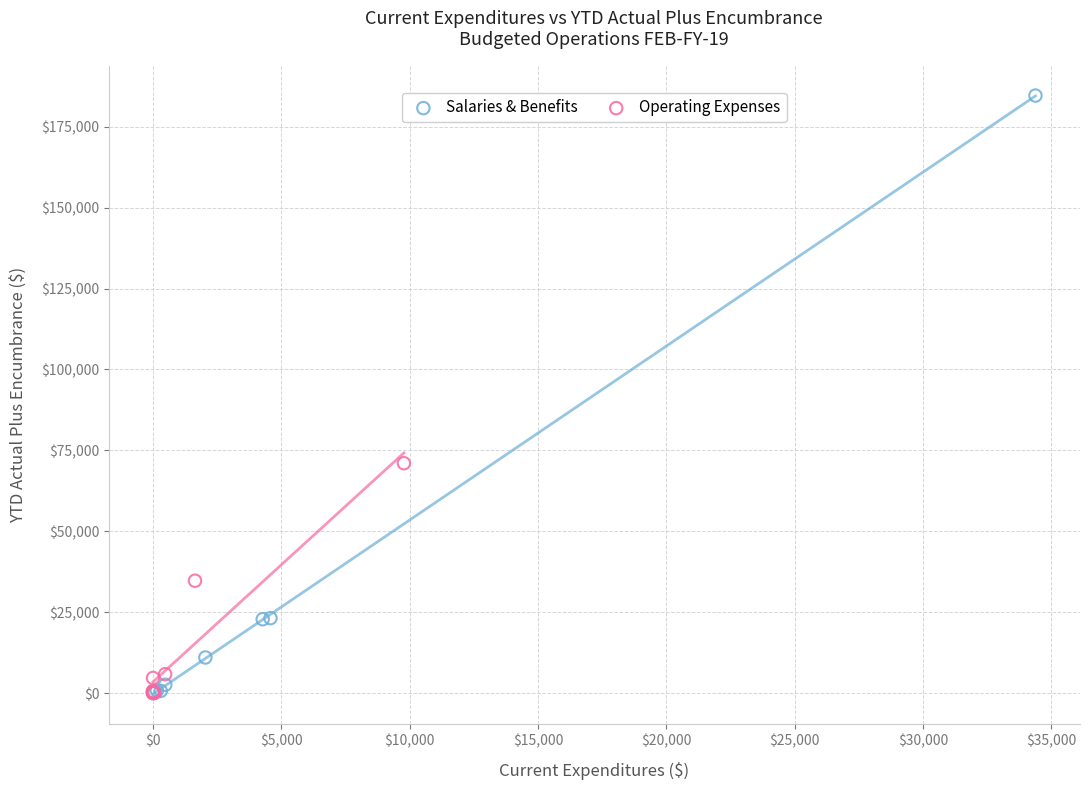

Which series has the largest Y range (max minus min)?

Salaries & Benefits